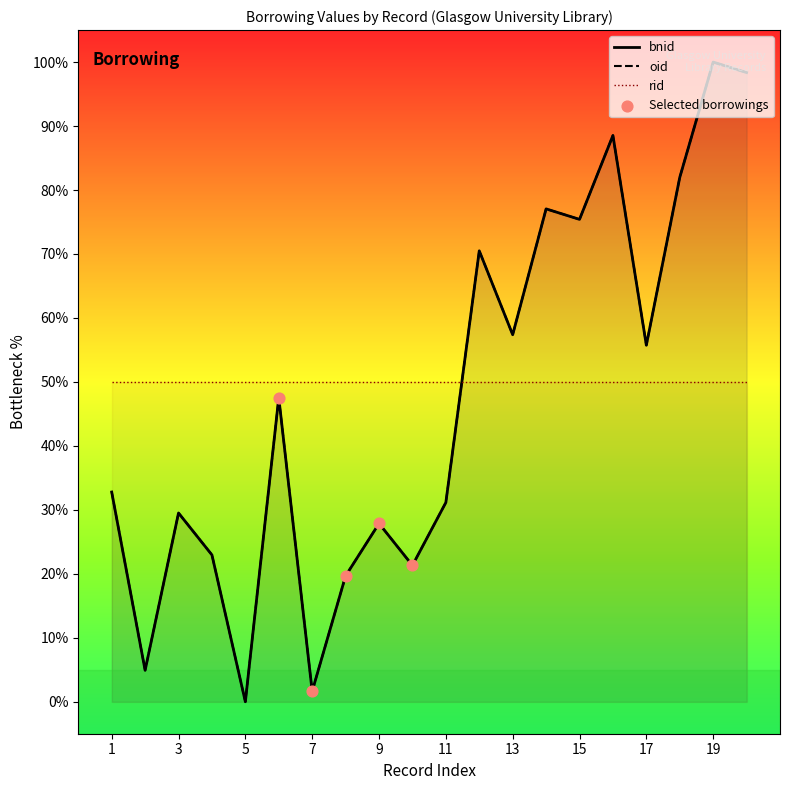

Which series reaches the maximum Y coordinate?

bnid